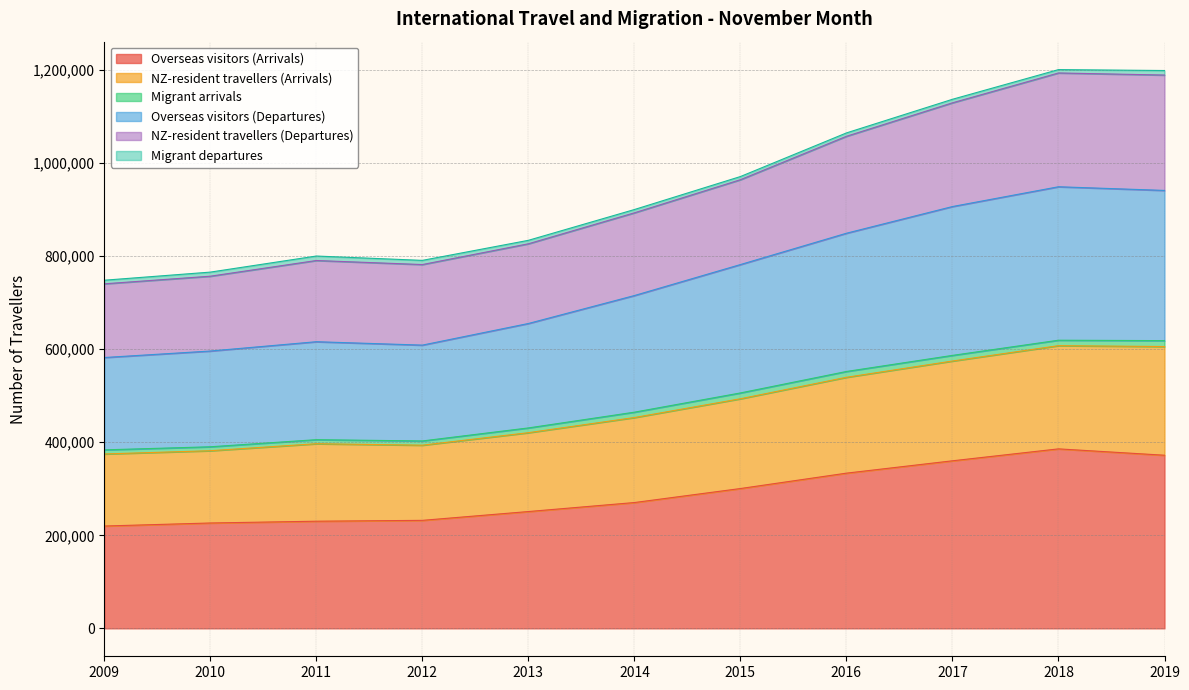

True or false: Overseas visitors (Departures) and Overseas visitors (Arrivals) intersect in this chart.

False